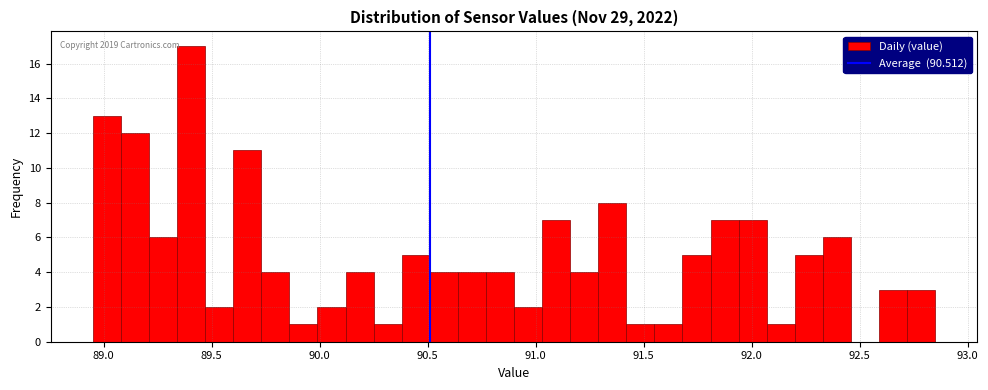

Around what value on the x-axis is the tallest bar? Give the approximate position of its centre, as read against the axis.

89.40